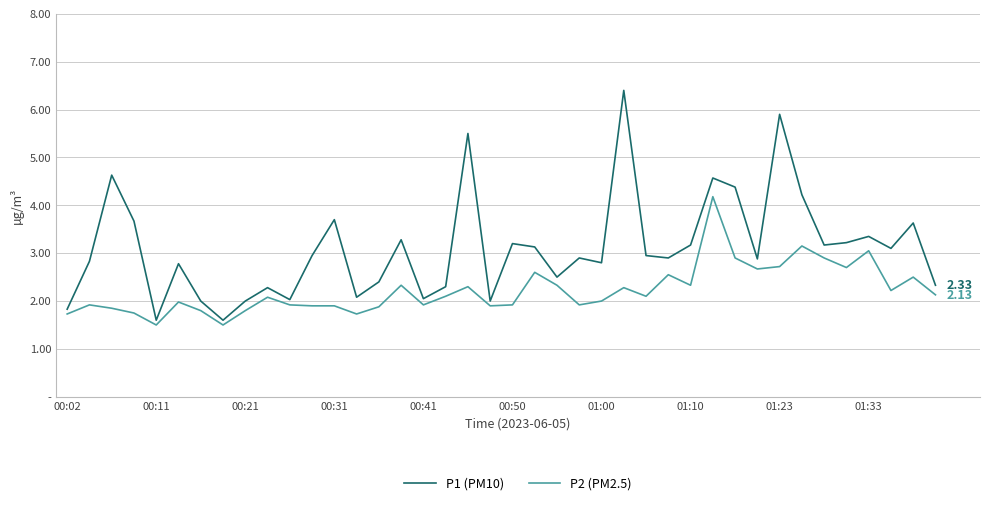

True or false: P1 (PM10) and P2 (PM2.5) intersect in this chart.

False